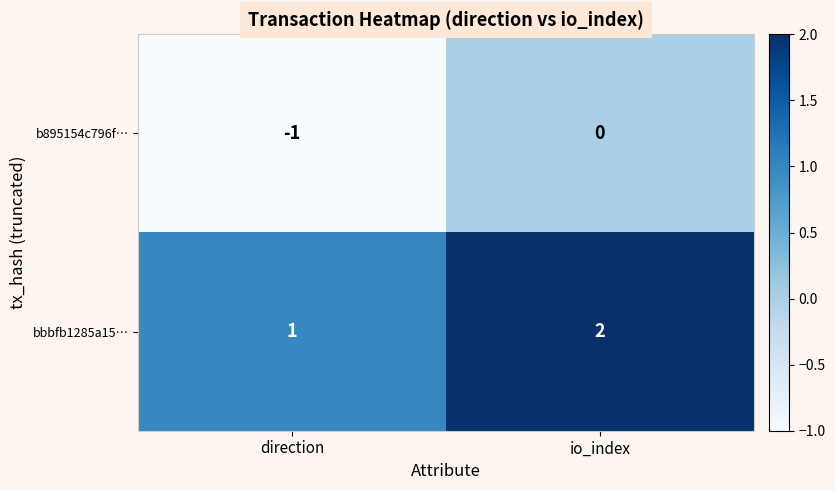

At which label is bbbfb1285a15… closest to 1?

direction